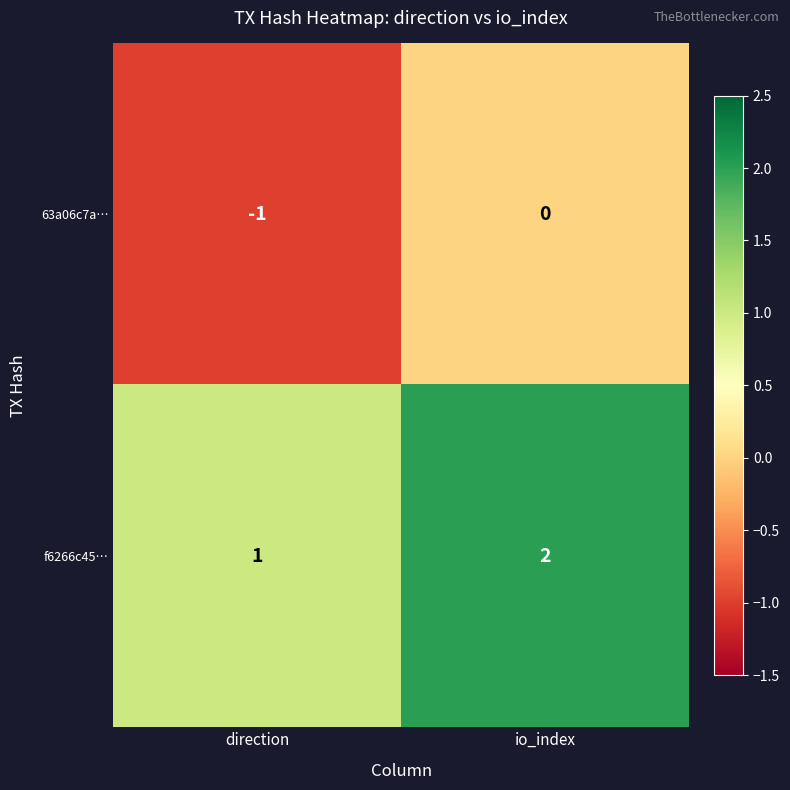

Rank the series by their average value, from highest to lowest.

f6266c45…, 63a06c7a…